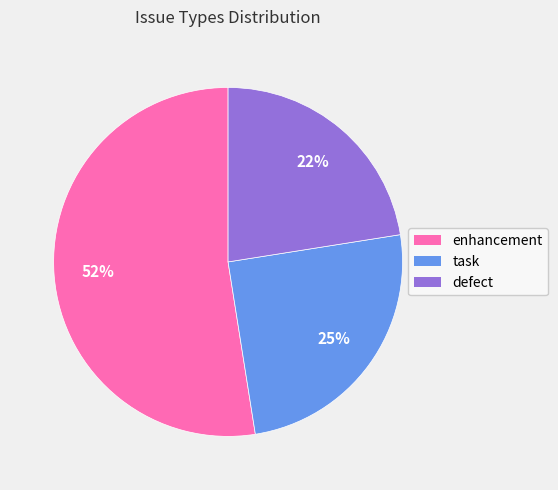

Which slice is the largest?

enhancement